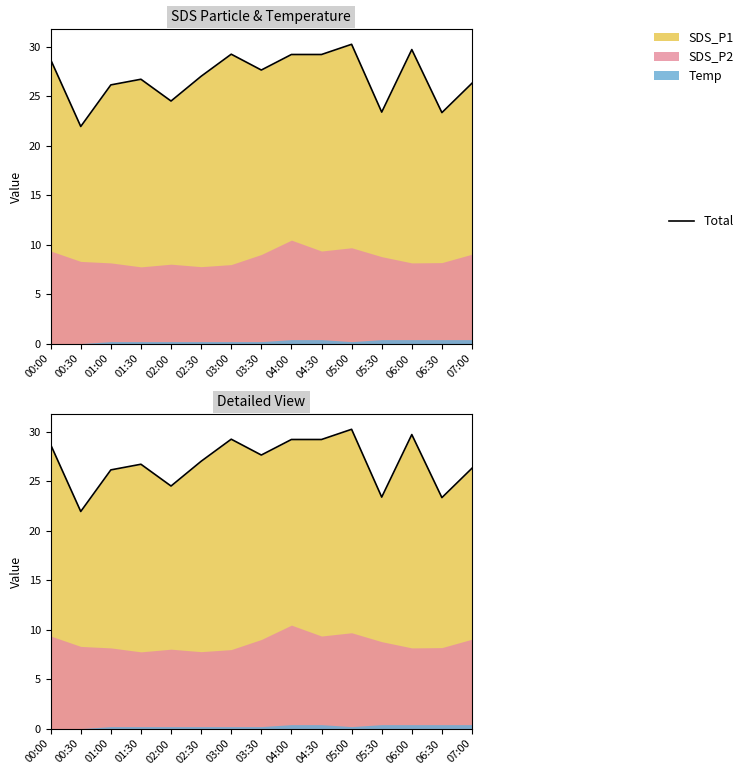

What is the ratio of the value at 01:00 to the value at 00:00?

0.9